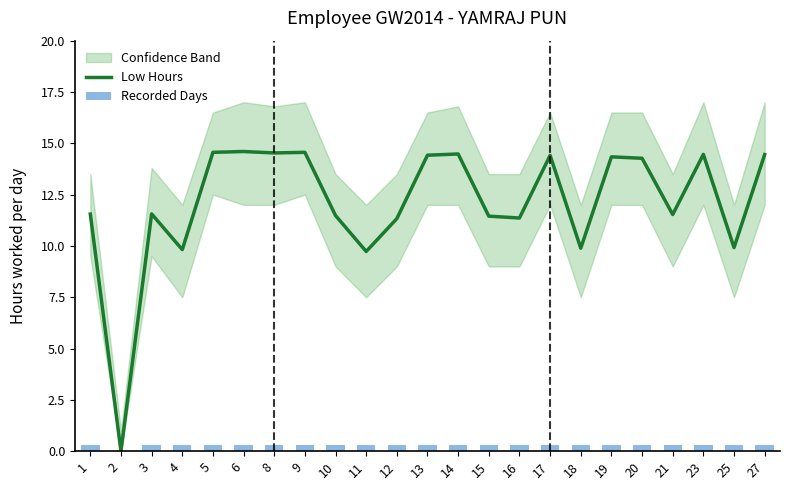

How many groups of bars are there?

23